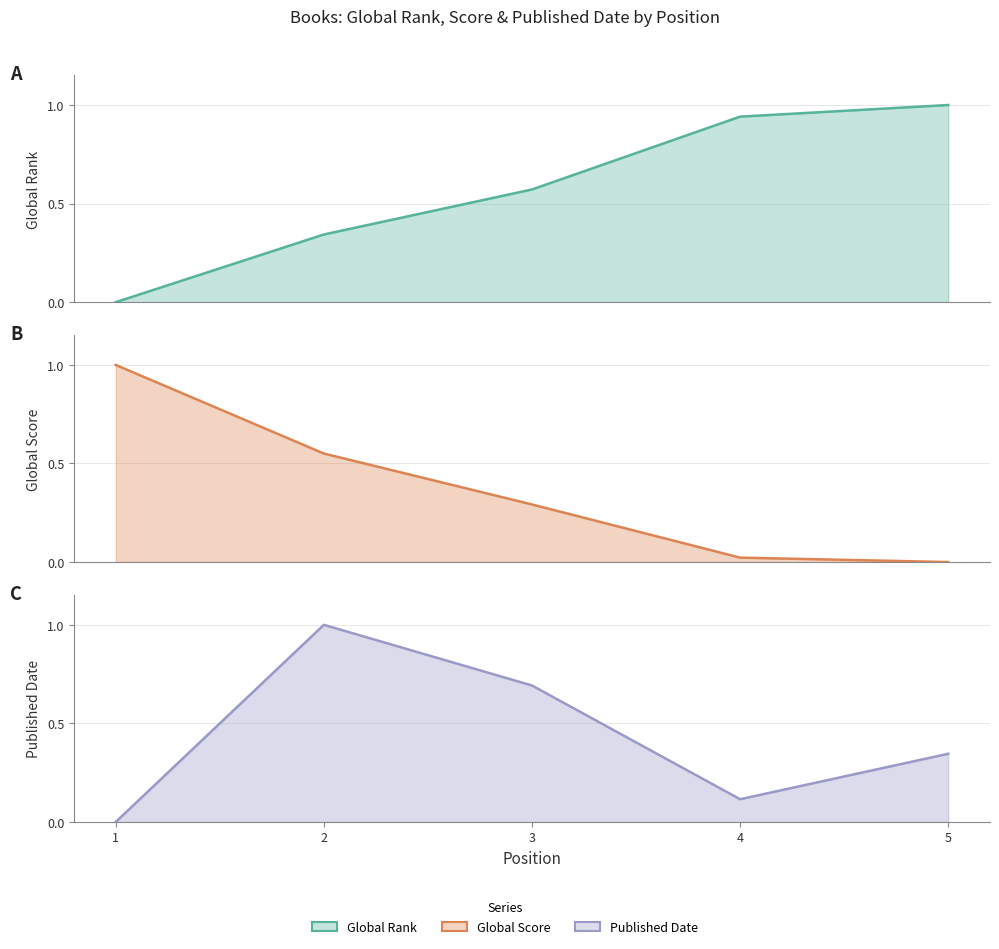

The Published Date series shows 0.3 at 5. True or false?

True